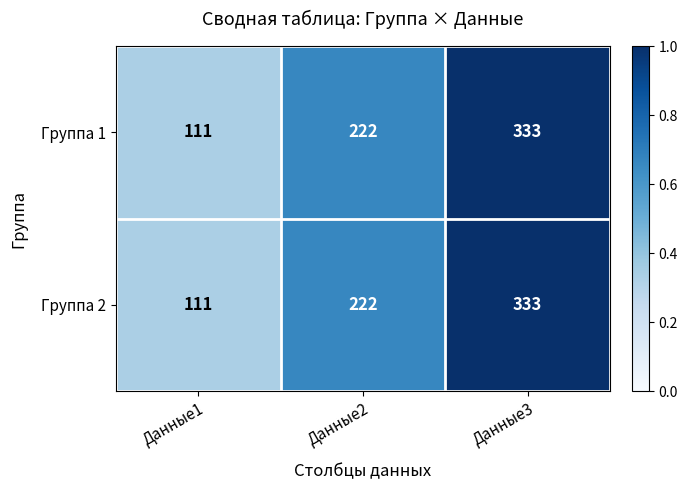

At which category is the sum across all series the highest?

Данные3